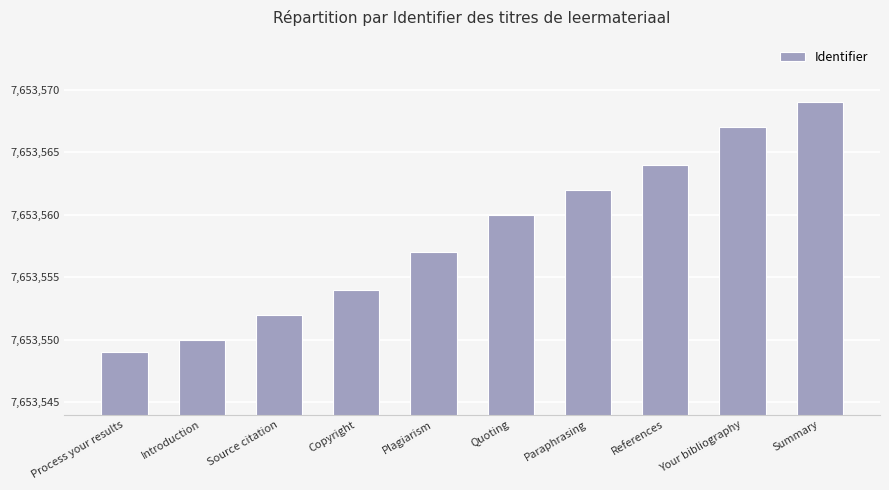

The chart shows a value of 7653564 at References. True or false?

True